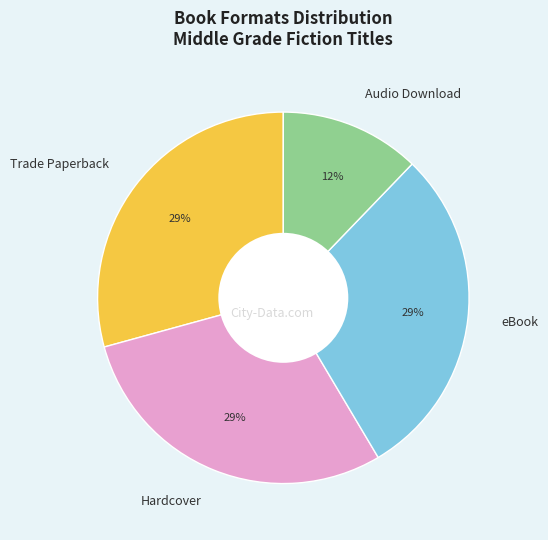

Count the number of slices in the pie.

4